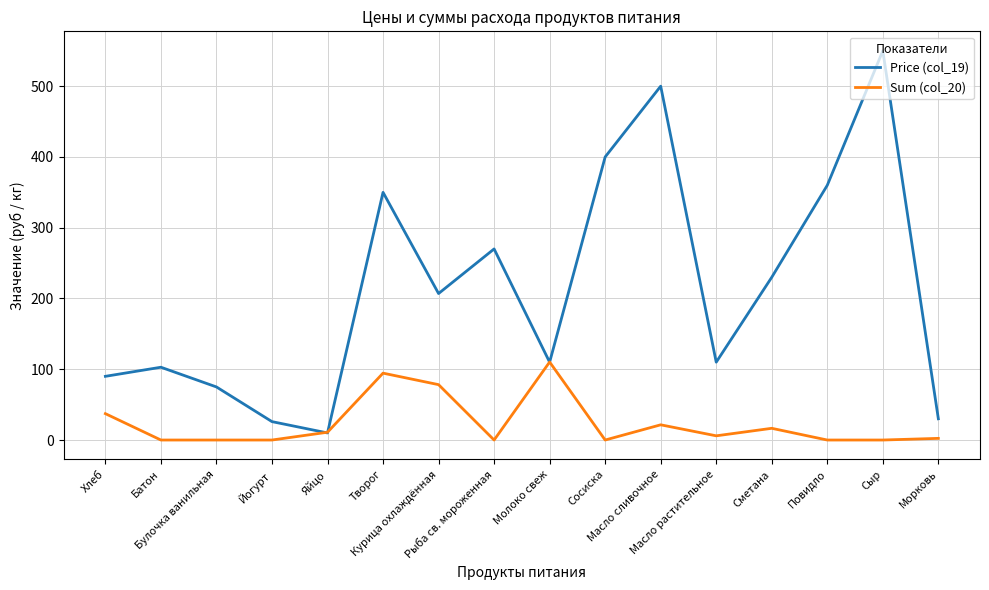

What are all the series names shown in the legend?

Price (col_19), Sum (col_20)